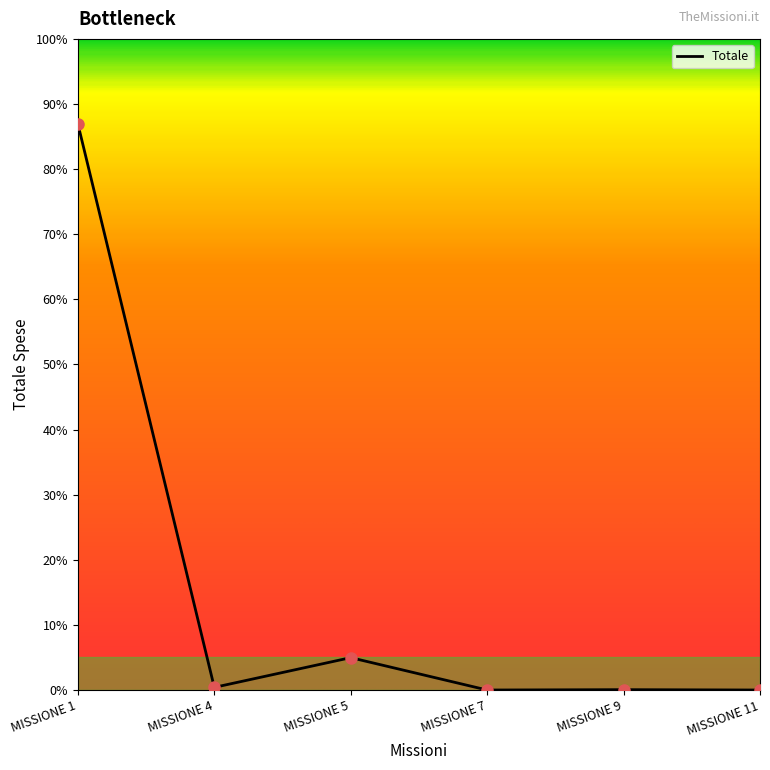

Rank the categories by value from highest to lowest.

MISSIONE 1, MISSIONE 5, MISSIONE 4, MISSIONE 9, MISSIONE 7, MISSIONE 11